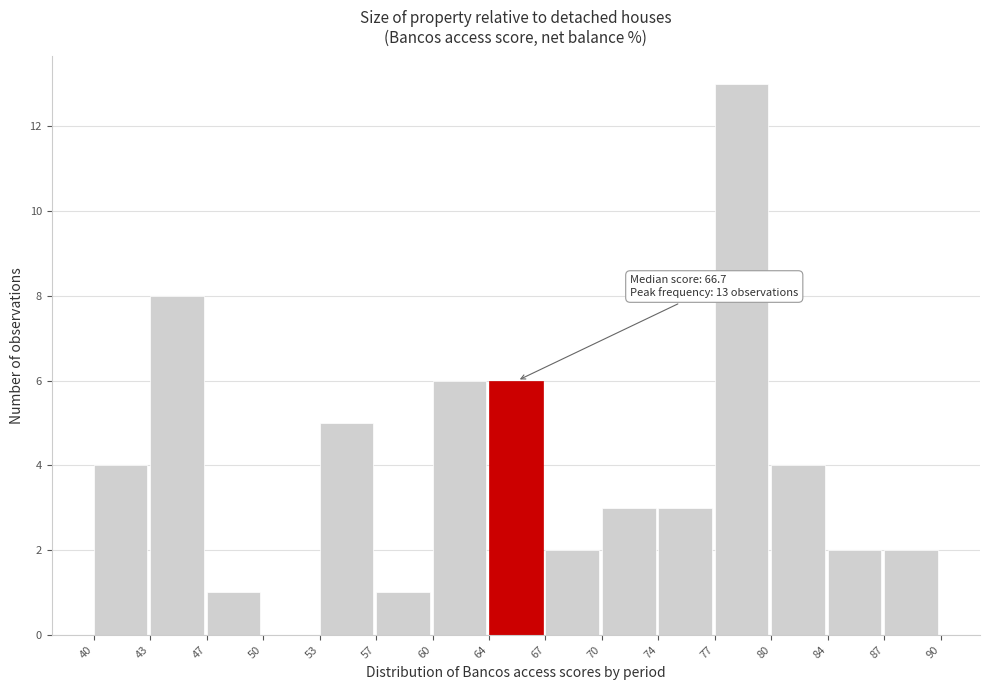

Which range on the x-axis has the tallest bar?

77 to 80